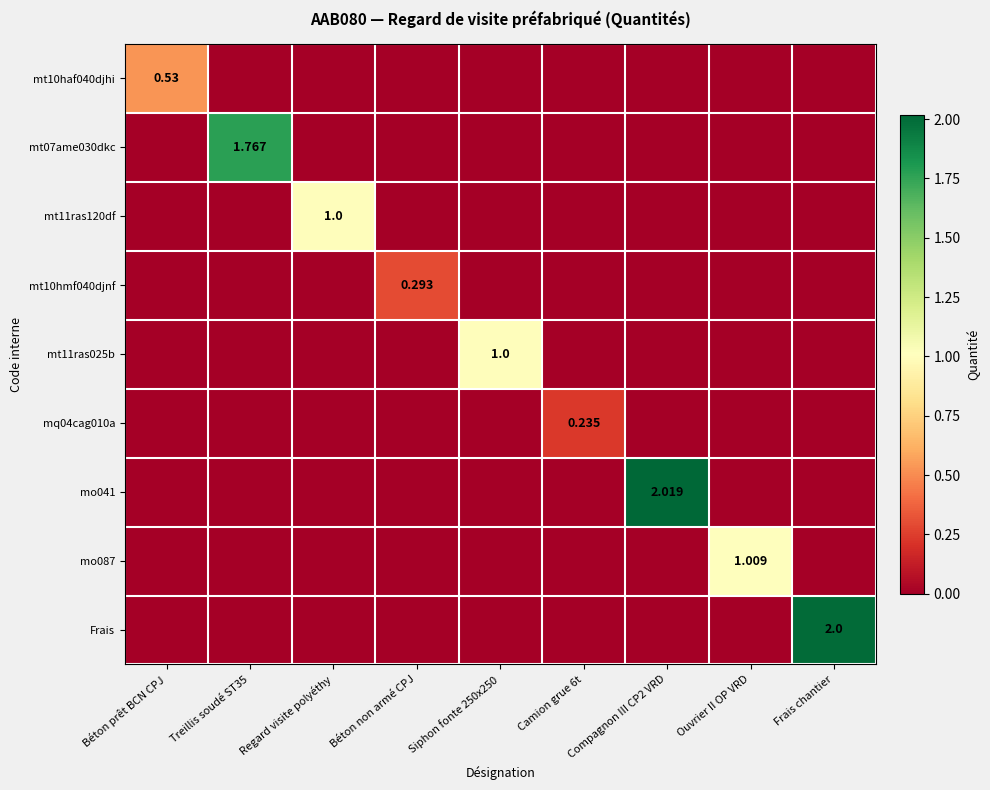

Which has a higher value, Treillis soudé ST35 or Ouvrier II OP VRD?

Treillis soudé ST35